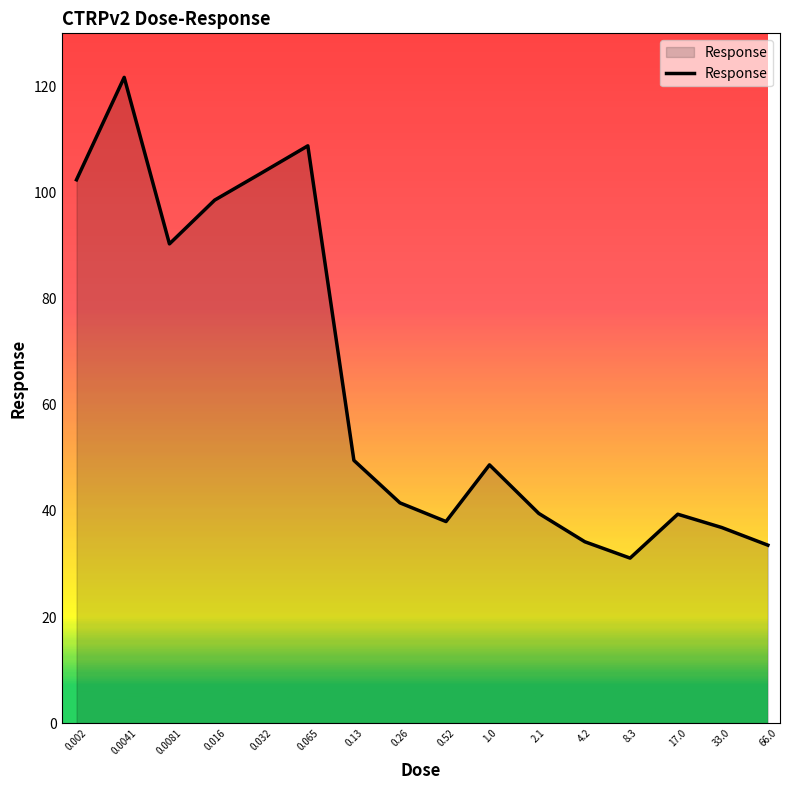

What is the difference between the maximum and minimum values?

90.6